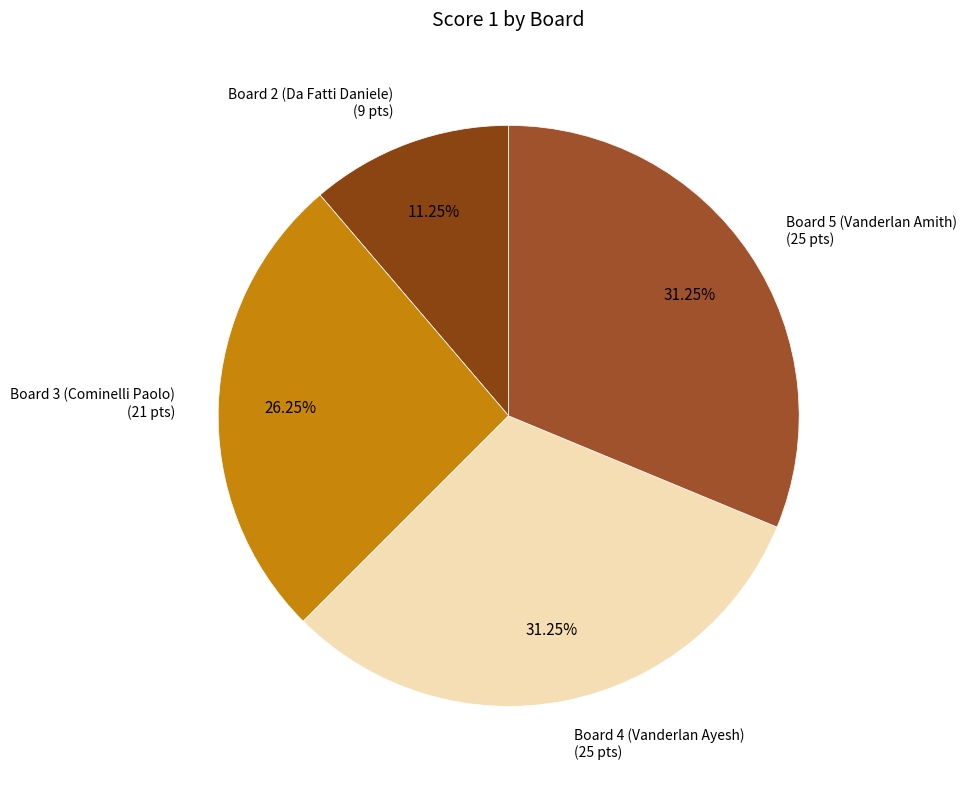

Count the number of slices in the pie.

4